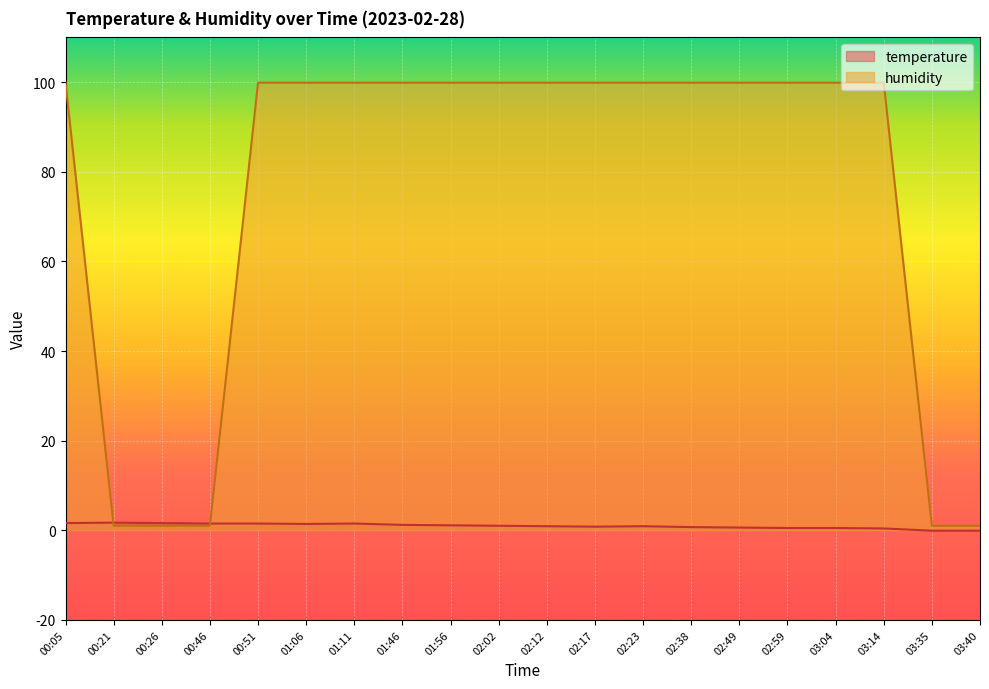

How many lines are shown in the chart?

2